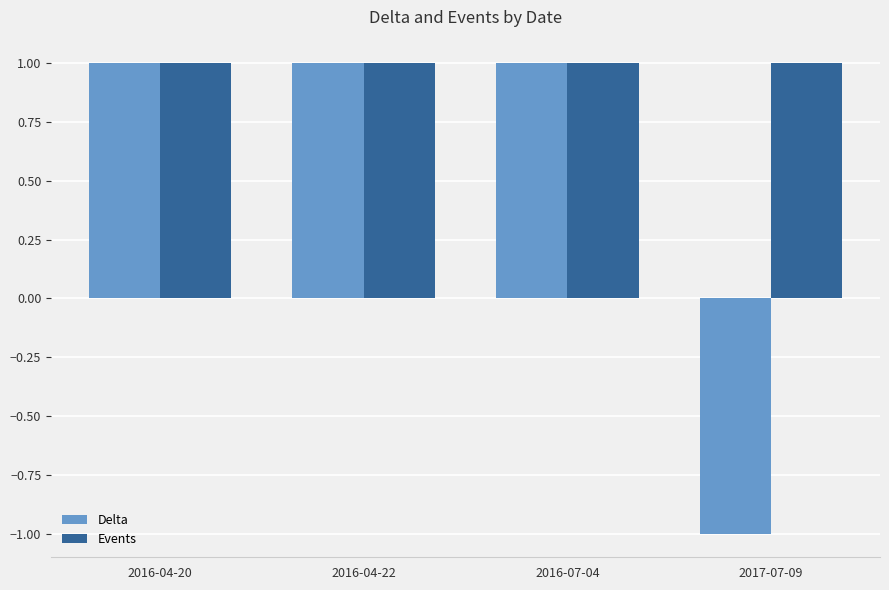

List the series in order of their overall mean, highest first.

Events, Delta